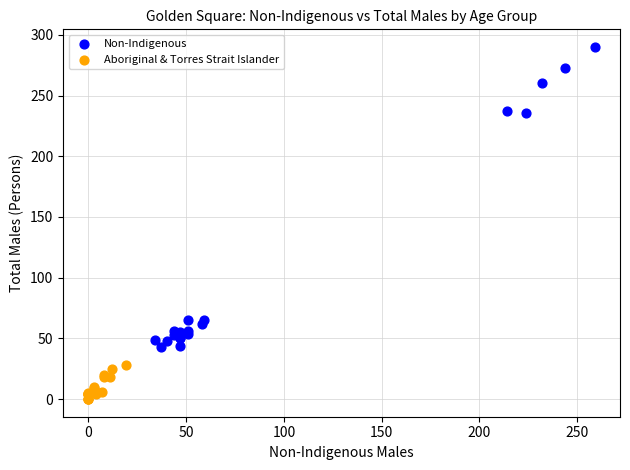

Which series contains the highest Y value?

Non-Indigenous